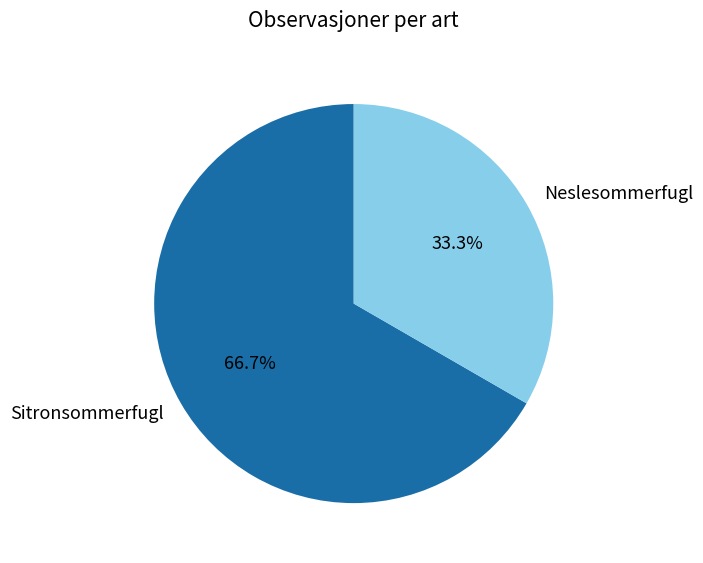

Is the sum of Sitronsommerfugl and Neslesommerfugl greater than half?

Yes